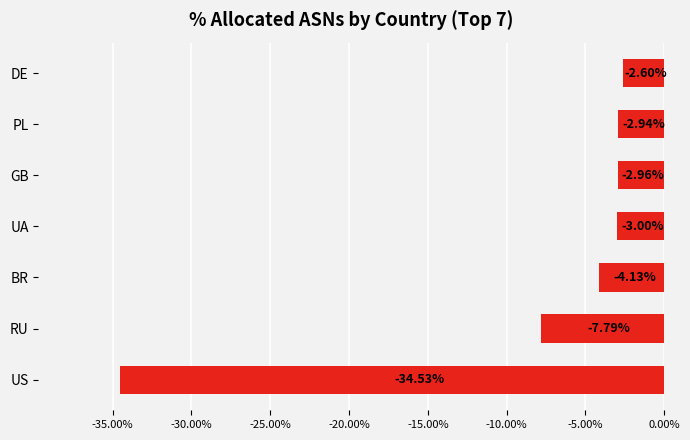

At which label is the value closest to -18?

RU